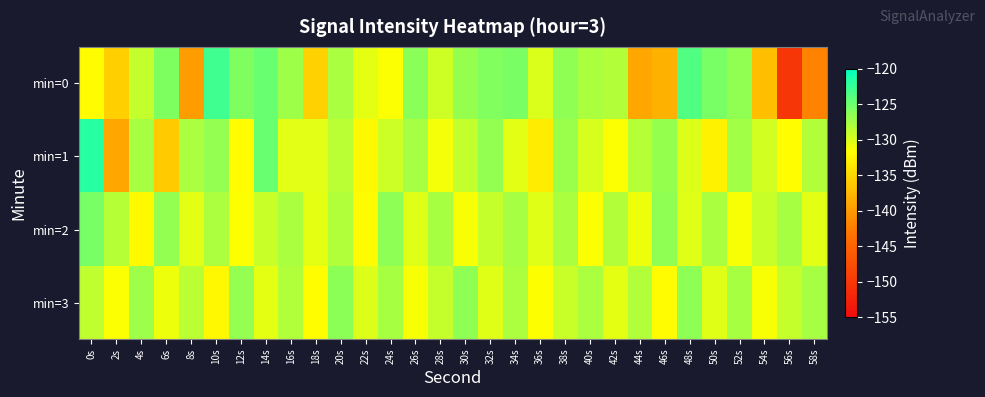

What is the maximum value shown in the chart?

-121.8